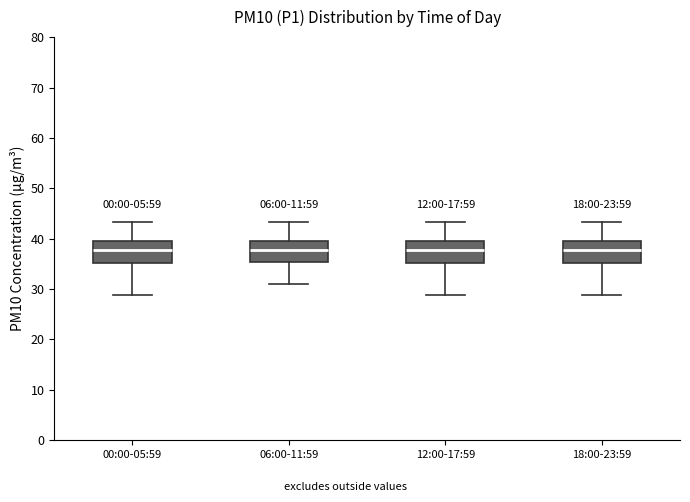

Reading left to right, read every box against the y-axis: the position of its median line, the range the box covers, and the ends of its whiskers. The values are not printed on the chart, so give them approximately, as read against the axis.

00:00-05:59: median 38, box 35 to 40, whiskers 29 to 43
06:00-11:59: median 38, box 35 to 40, whiskers 31 to 43
12:00-17:59: median 38, box 35 to 40, whiskers 29 to 43
18:00-23:59: median 38, box 35 to 40, whiskers 29 to 43